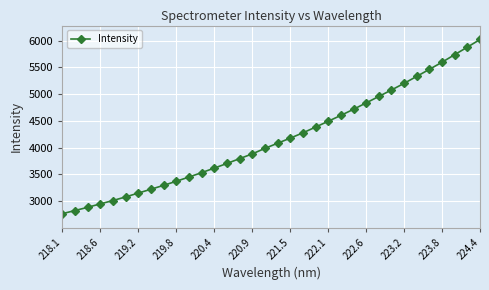

What is the average value?

4158.4